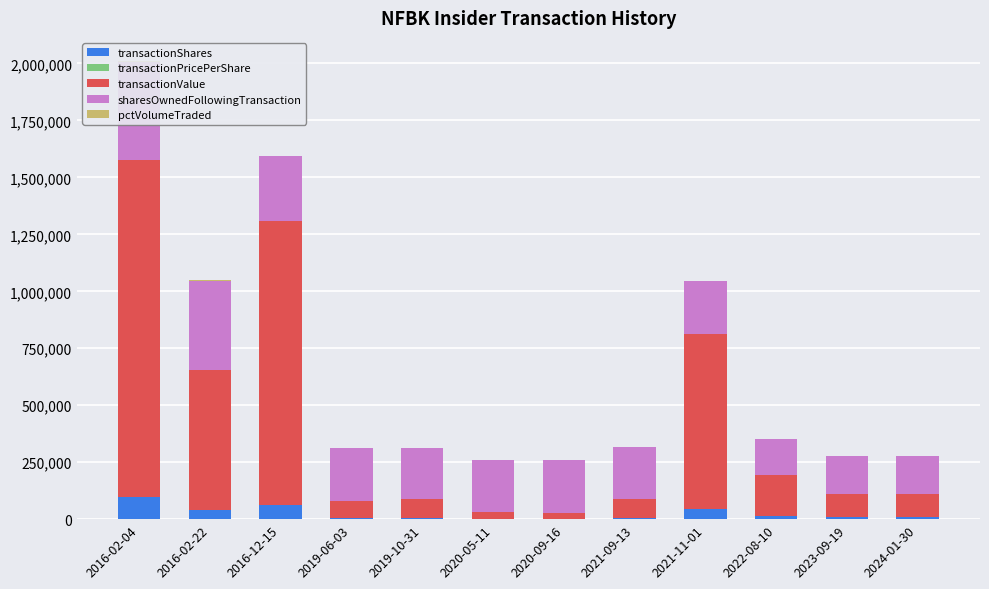

What is the total value across all series at 2024-01-30?

275889.9